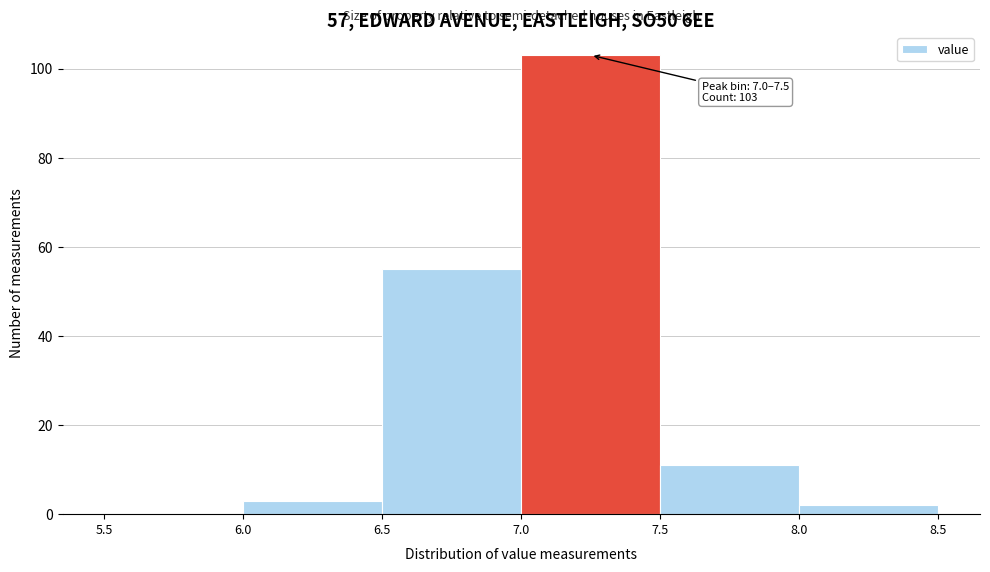

Over which range of the x-axis is the bar tallest?

7.0 to 7.5